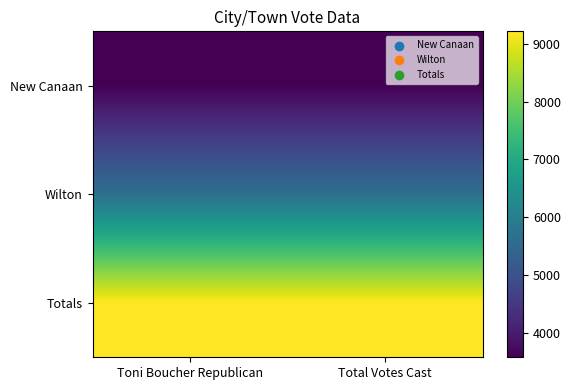

Reading right to left, transcribe all the data shown in this chart.

New Canaan: Total Votes Cast=3579	Toni Boucher Republican=3579
Wilton: Total Votes Cast=5637	Toni Boucher Republican=5637
Totals: Total Votes Cast=9216	Toni Boucher Republican=9216